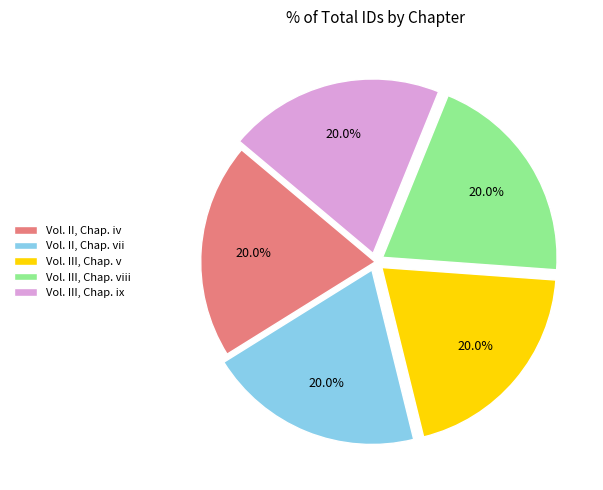

What percentage is the Vol. III, Chap. ix slice, to the nearest percent?

20%